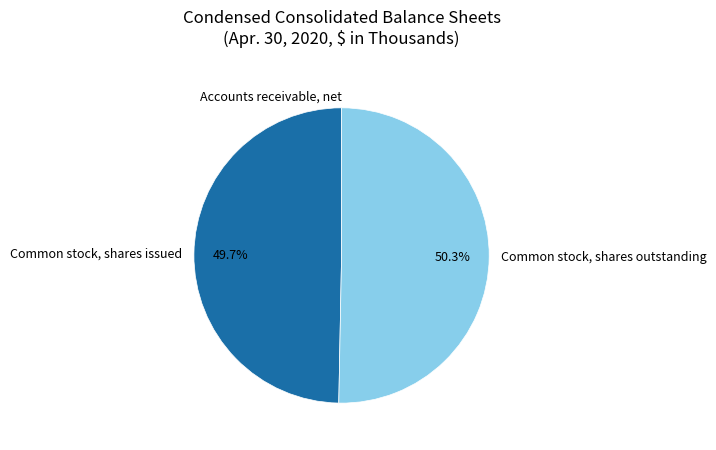

True or false: Common stock, shares outstanding accounts for 50% of the total.

True